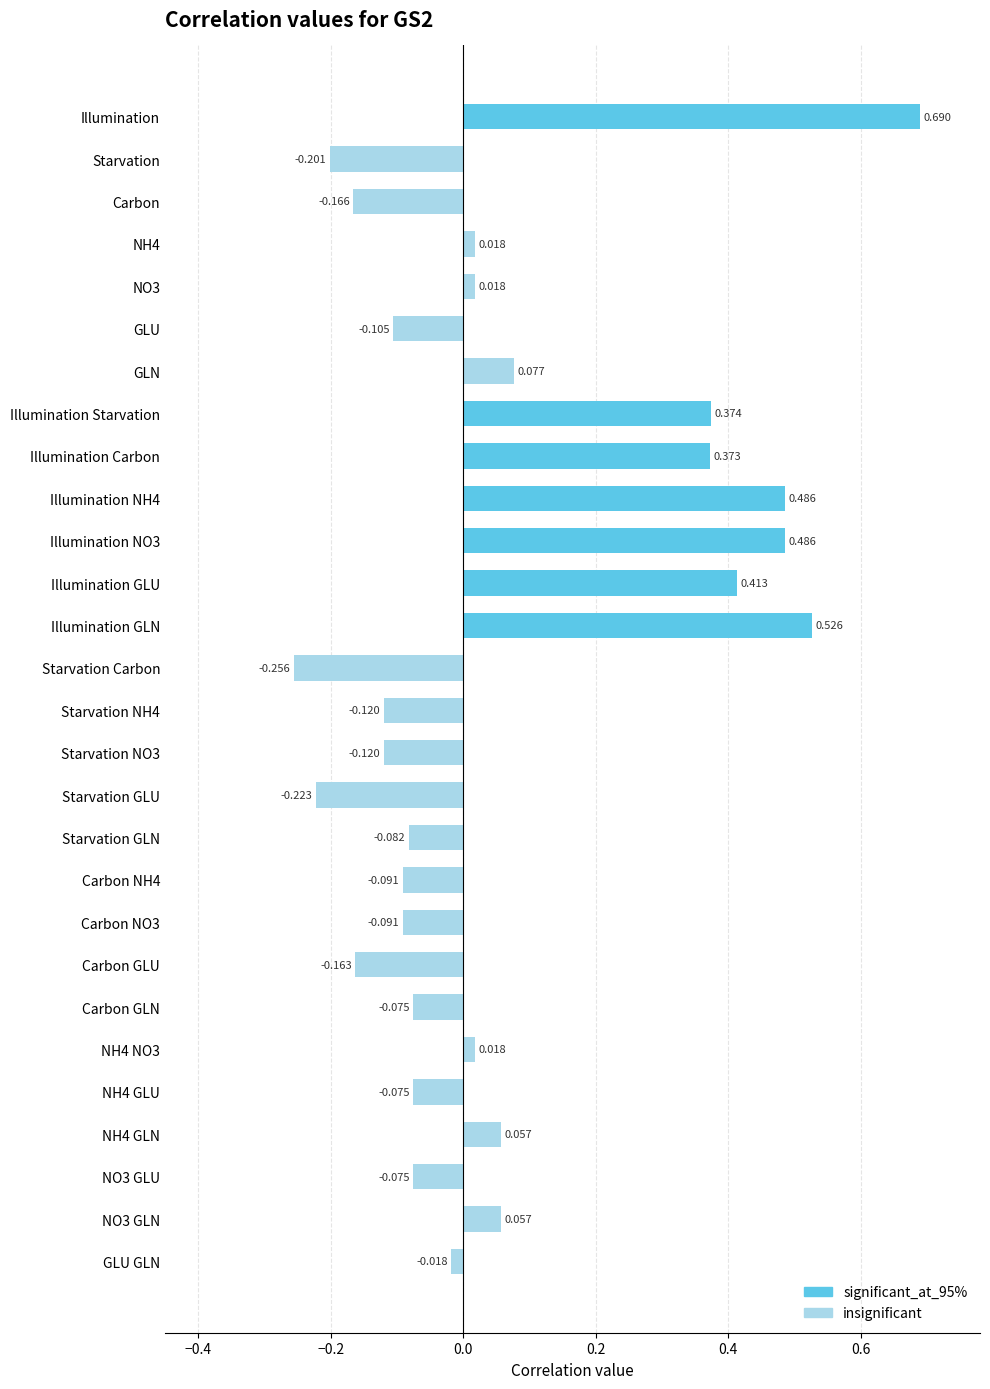

Where does the data first go above 0?

Illumination